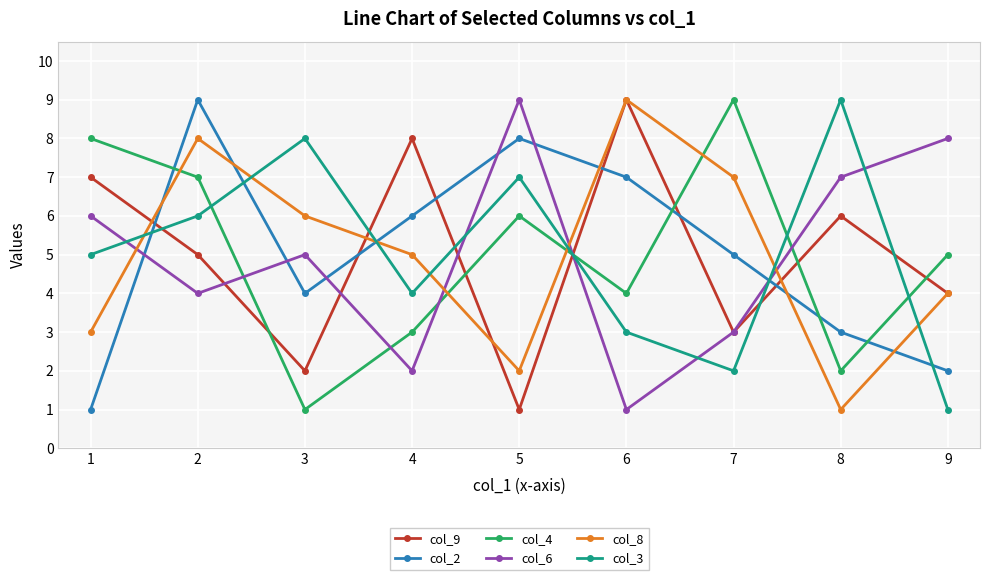

What is the sum of all col_2 values?

45